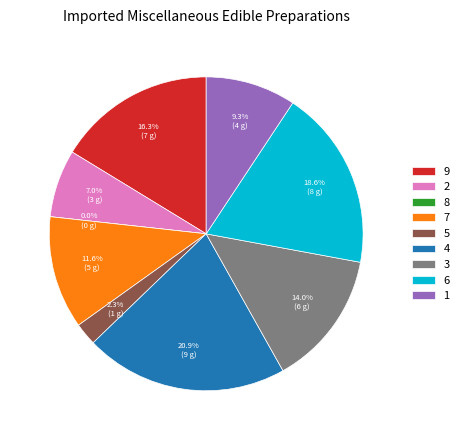

Is there any slice that represents more than half of the pie?

No